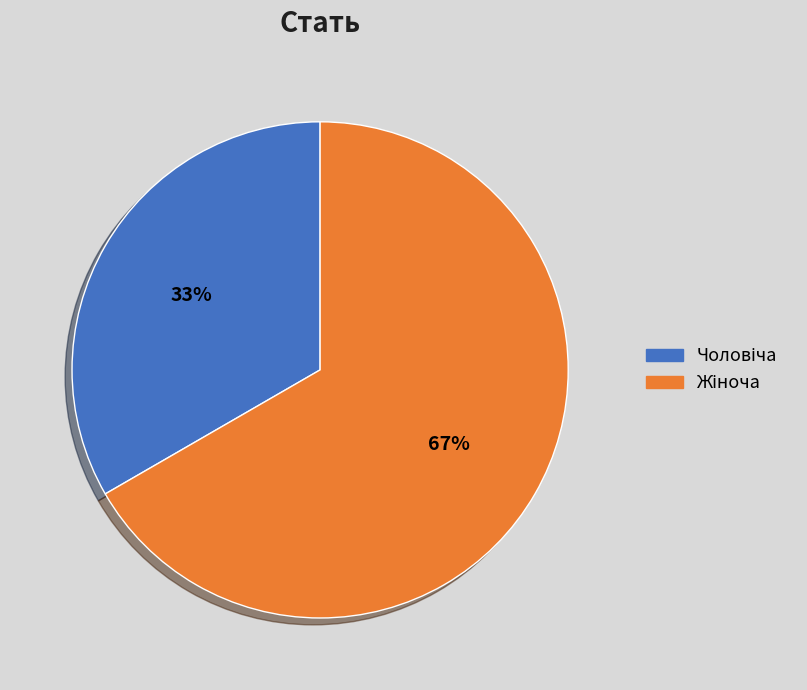

To the nearest percent, what is the average slice percentage?

50%